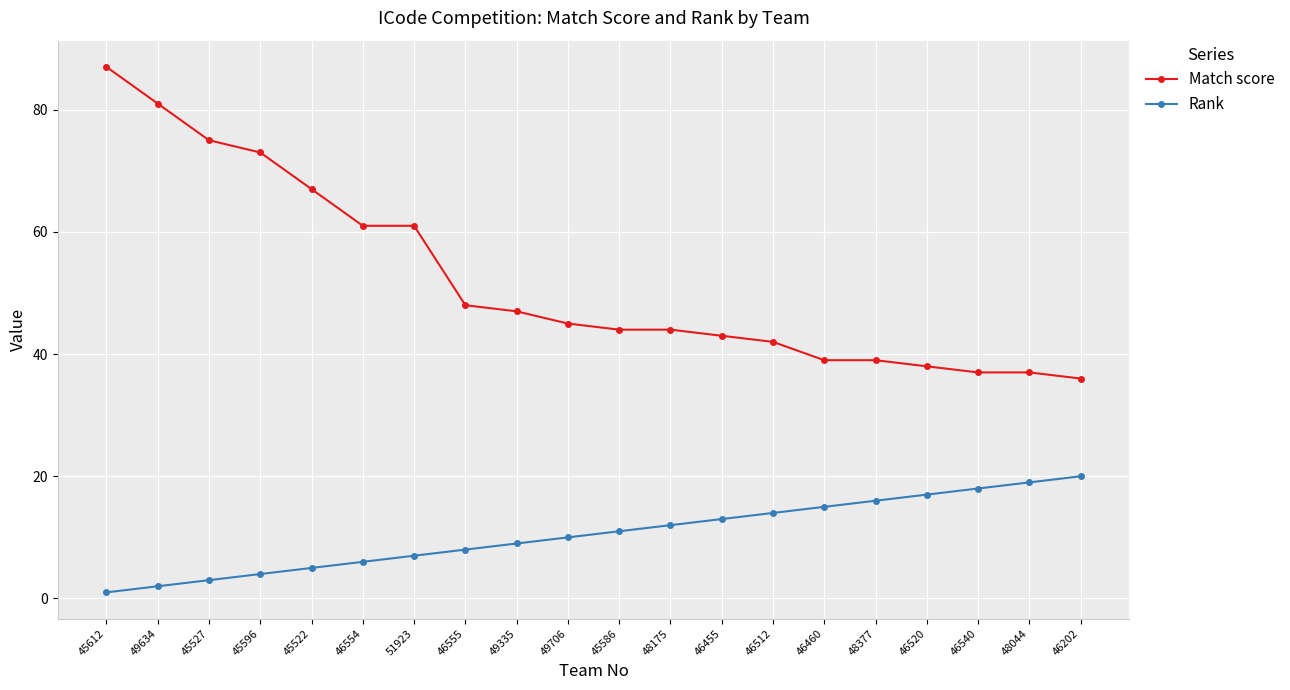

At which category is the sum across all series the highest?

45612